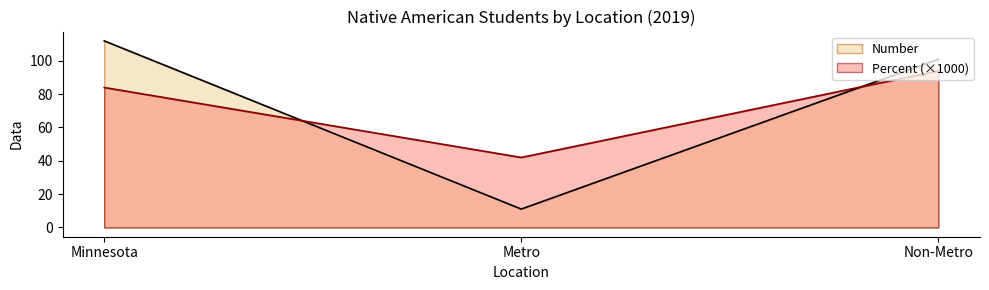

Reading right to left, transcribe all the data shown in this chart.

Number: 101	11	112
Percent: 94	42	84